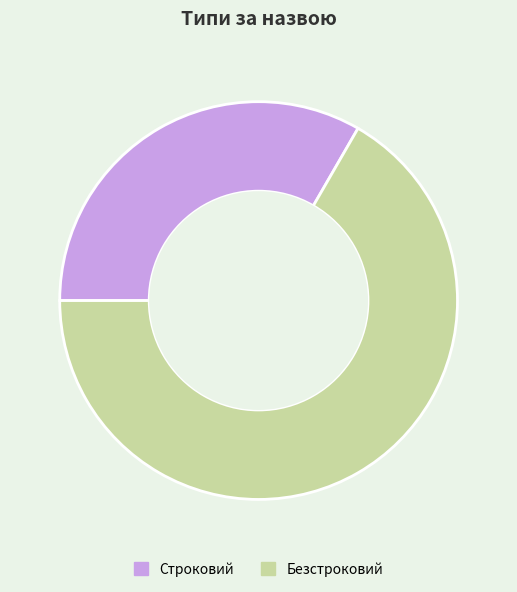

What is the ratio of the value at Безстроковий to the value at Строковий?

2.0